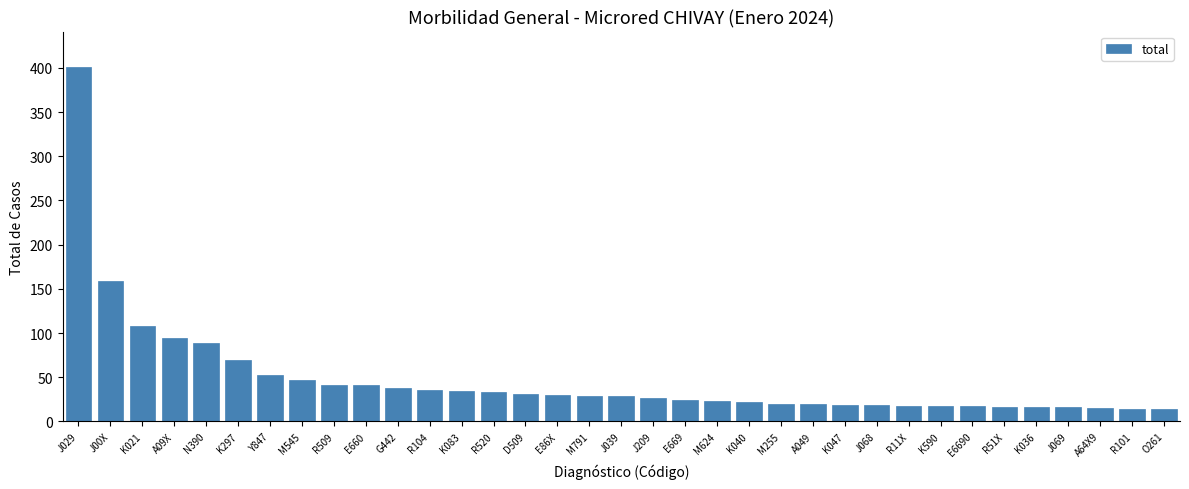

What is the average value?

48